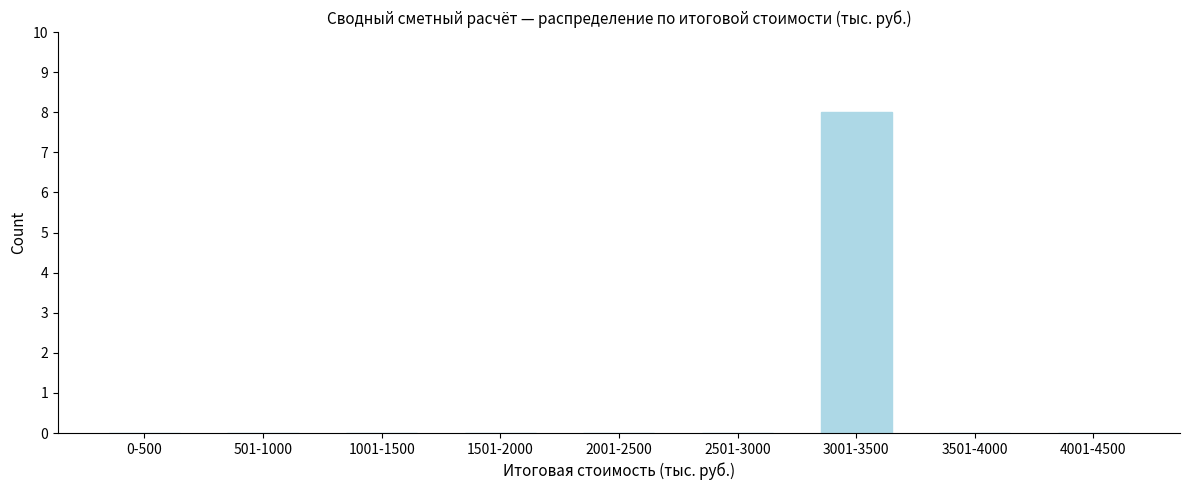

Reading right to left, list all the values displayed in this chart.

4001-4500=0	3501-4000=0	3001-3500=8	2501-3000=0	2001-2500=0	1501-2000=0	1001-1500=0	501-1000=0	0-500=0